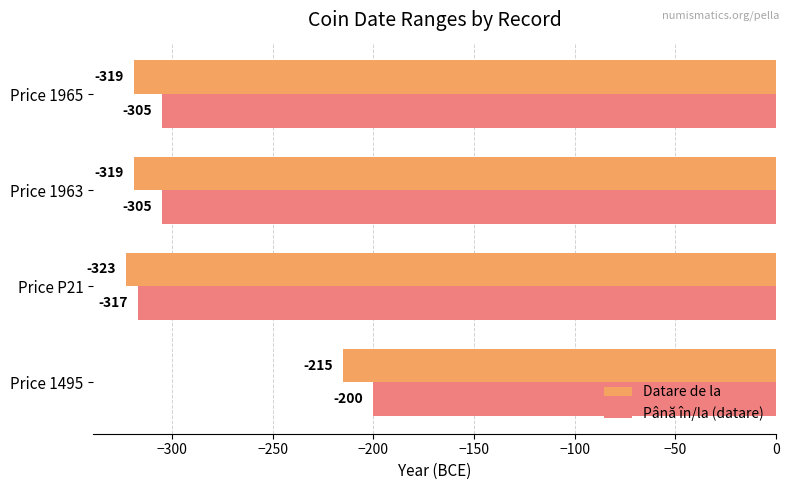

How many distinct data groups are displayed?

2